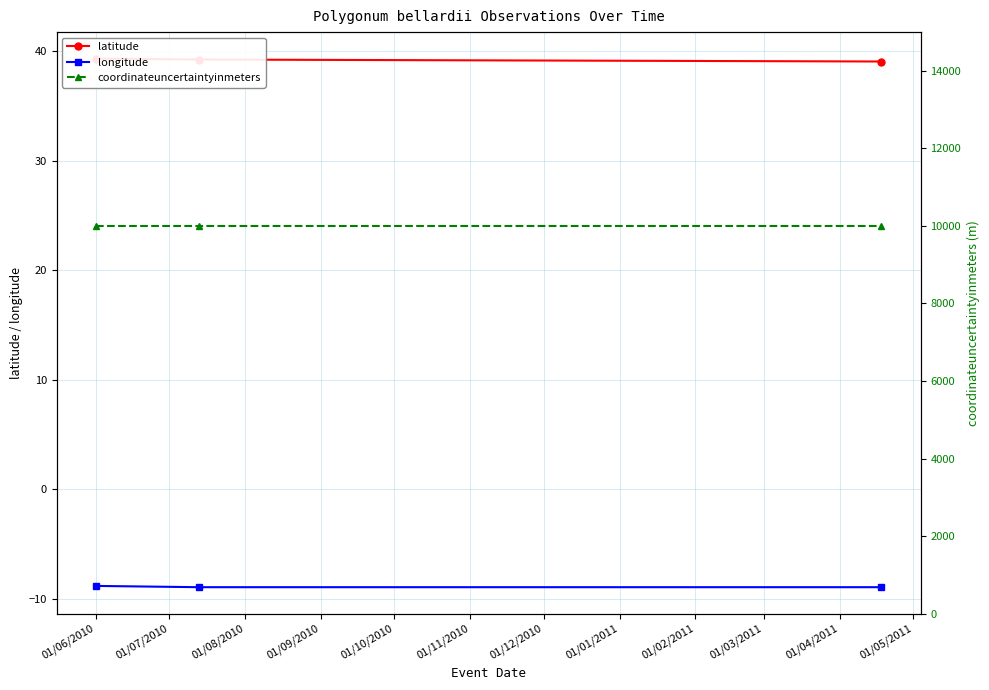

How many lines are shown in the chart?

3